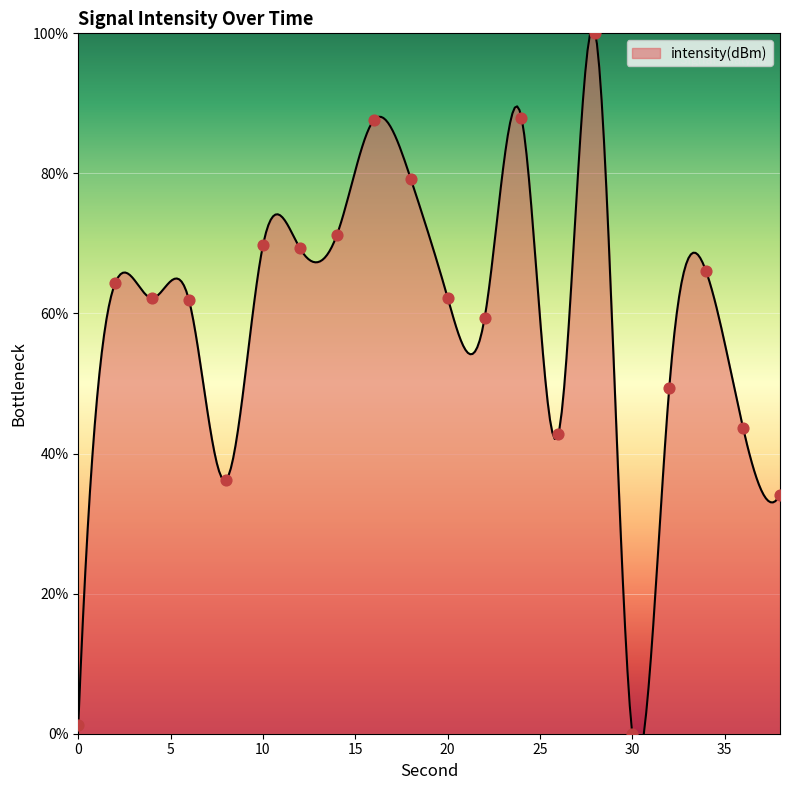

What is the change in value from 4 to 34?

+3.8